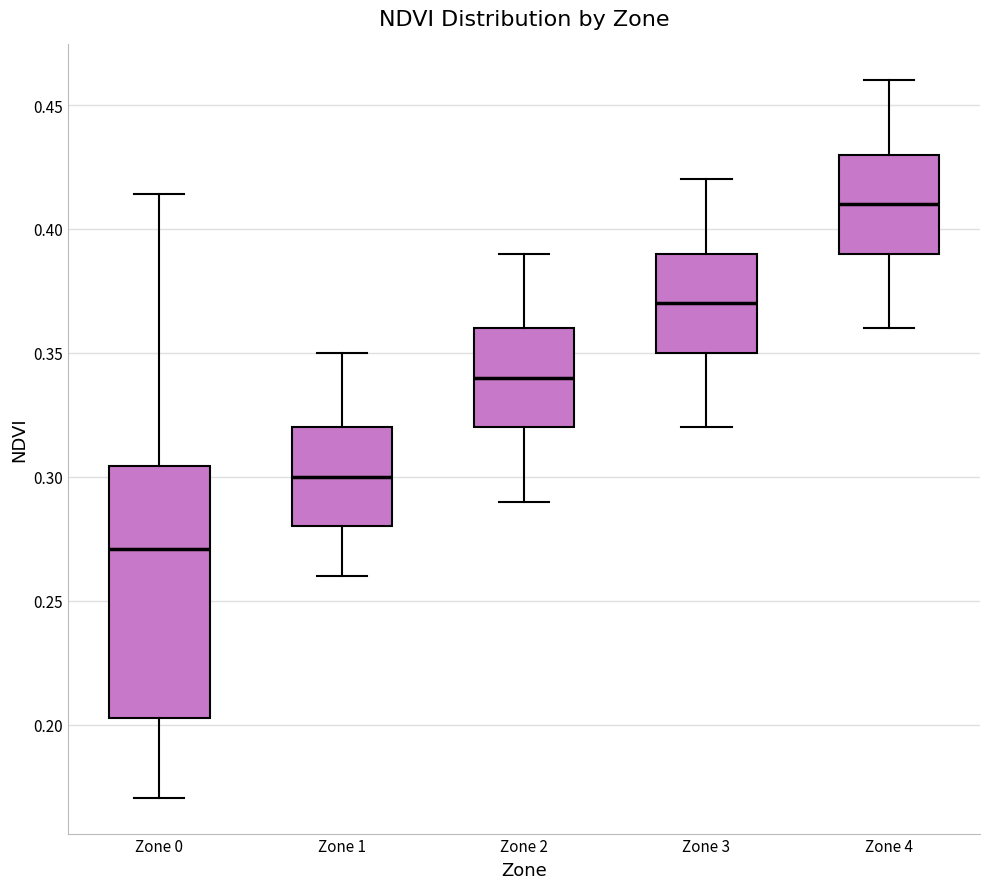

Which box is the tallest, from its lower edge to its upper edge?

Zone 0